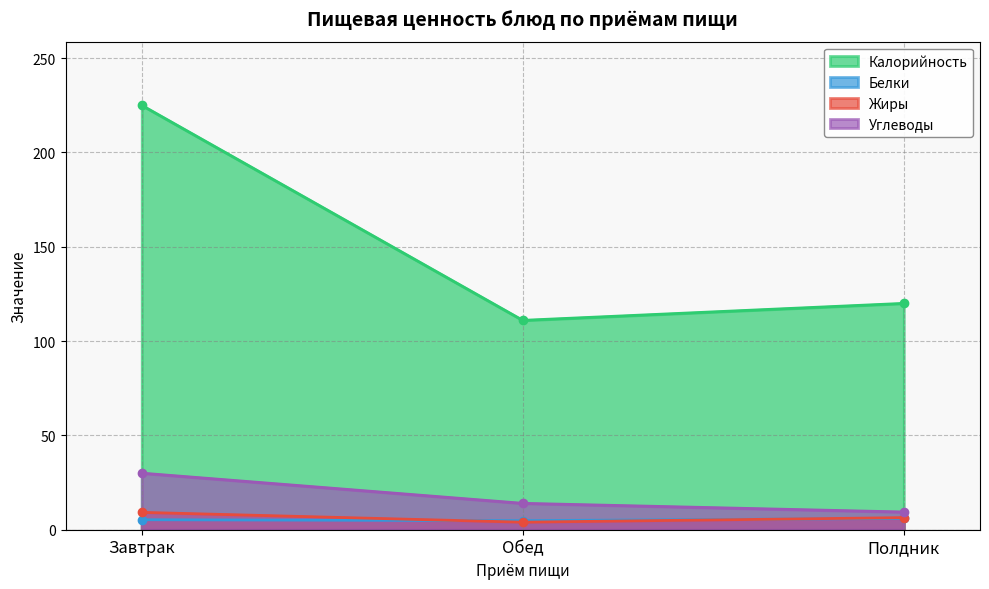

What is the value of the Белки point at the 2nd from the left?

4.8